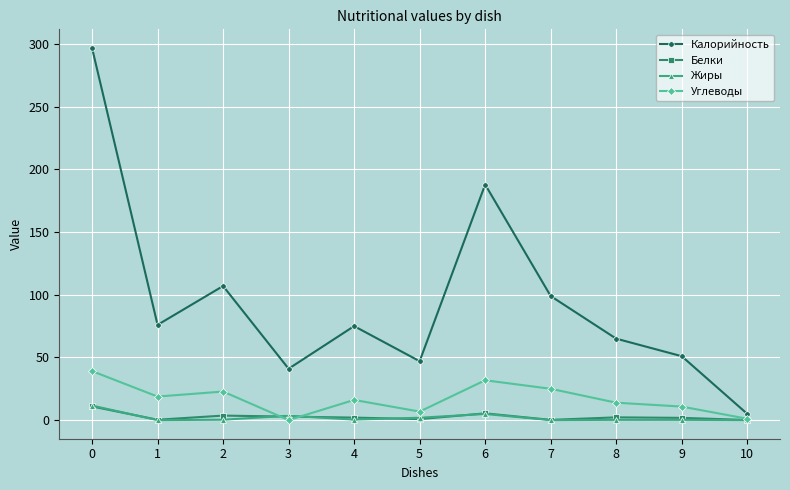

What is the average value of the Углеводы series?

16.9